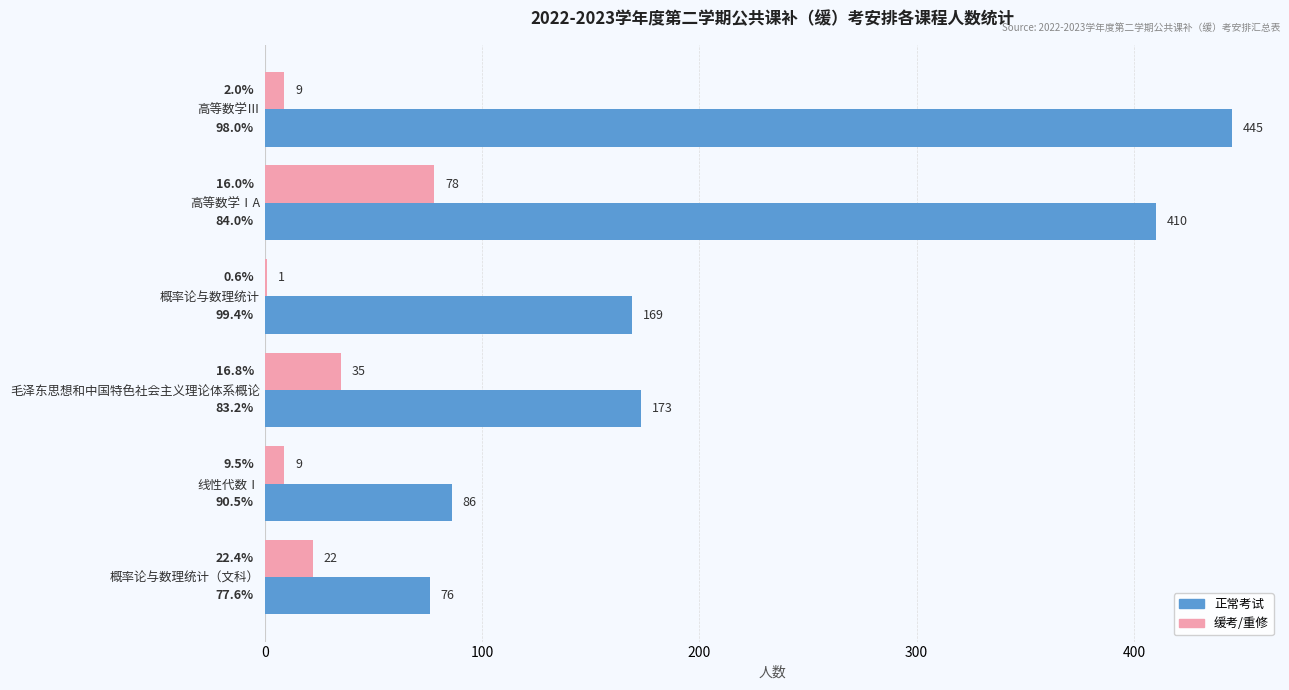

The value of 缓考/重修 at 高等数学ⅠA is 78. True or false?

True